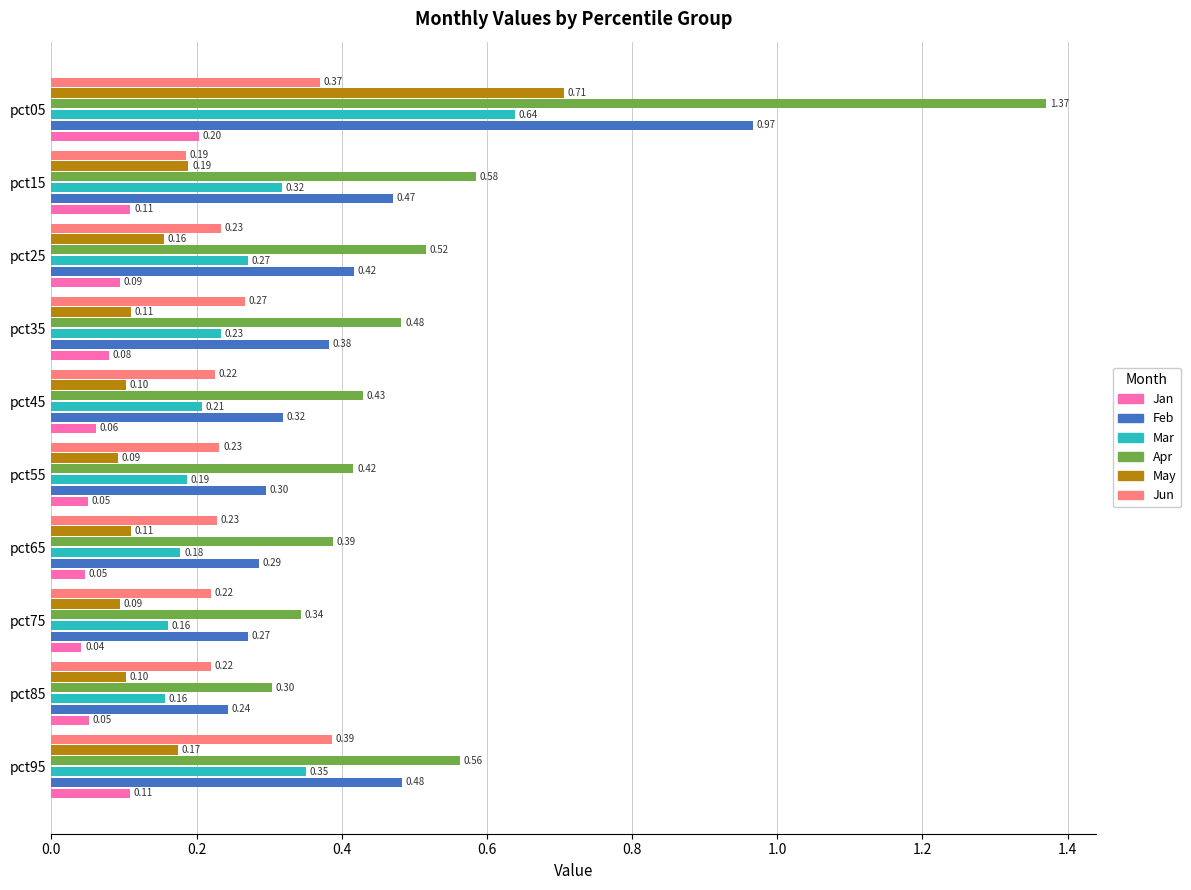

What is the difference between the highest and lowest values at pct75?

0.3